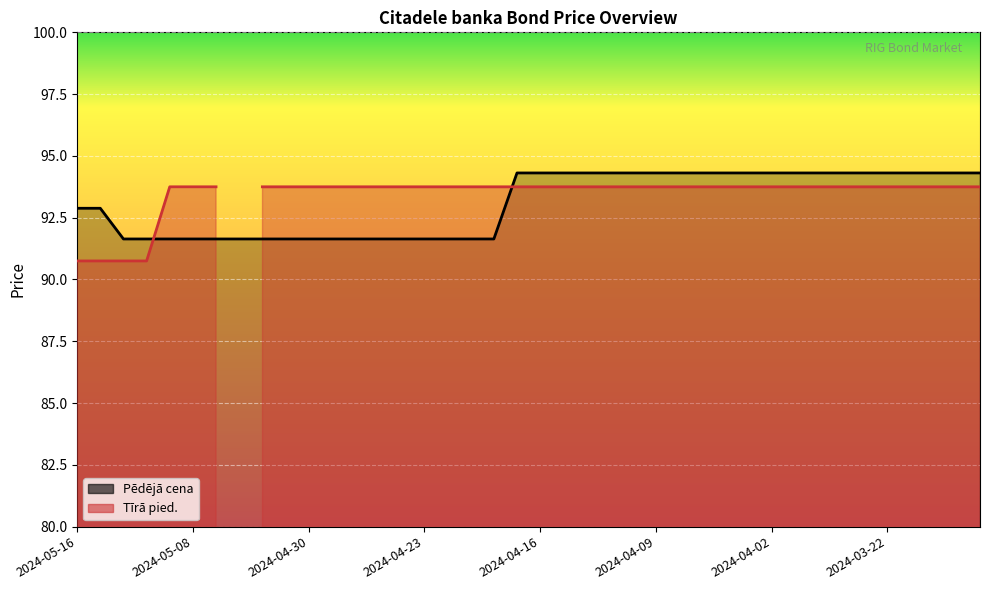

What is the ratio of the value at 2024-04-30 to the value at 2024-03-18?

1.0